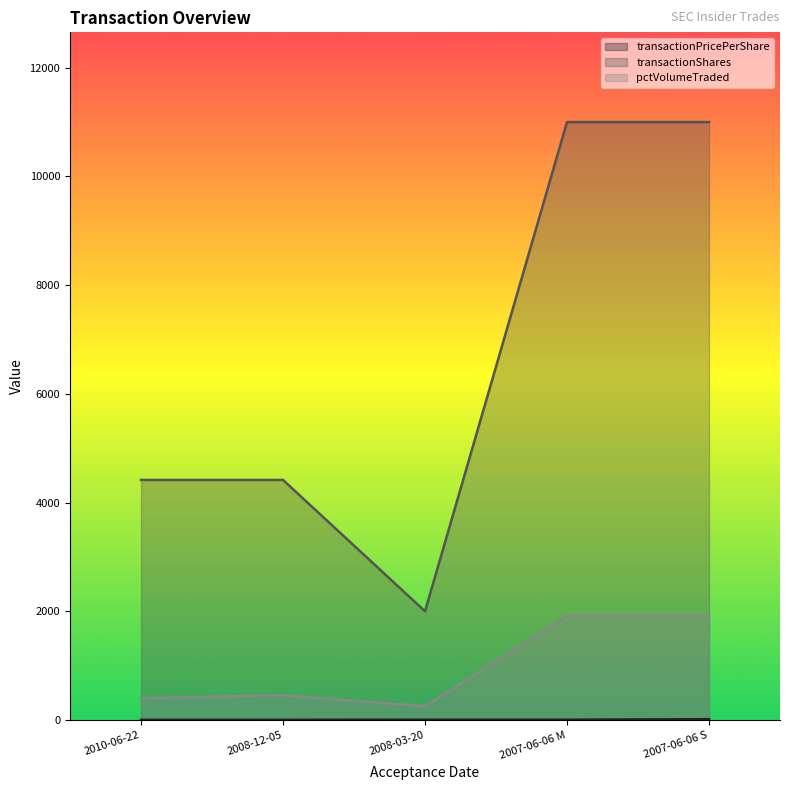

The value of transactionPricePerShare at 2008-03-20 is 8.9. True or false?

False